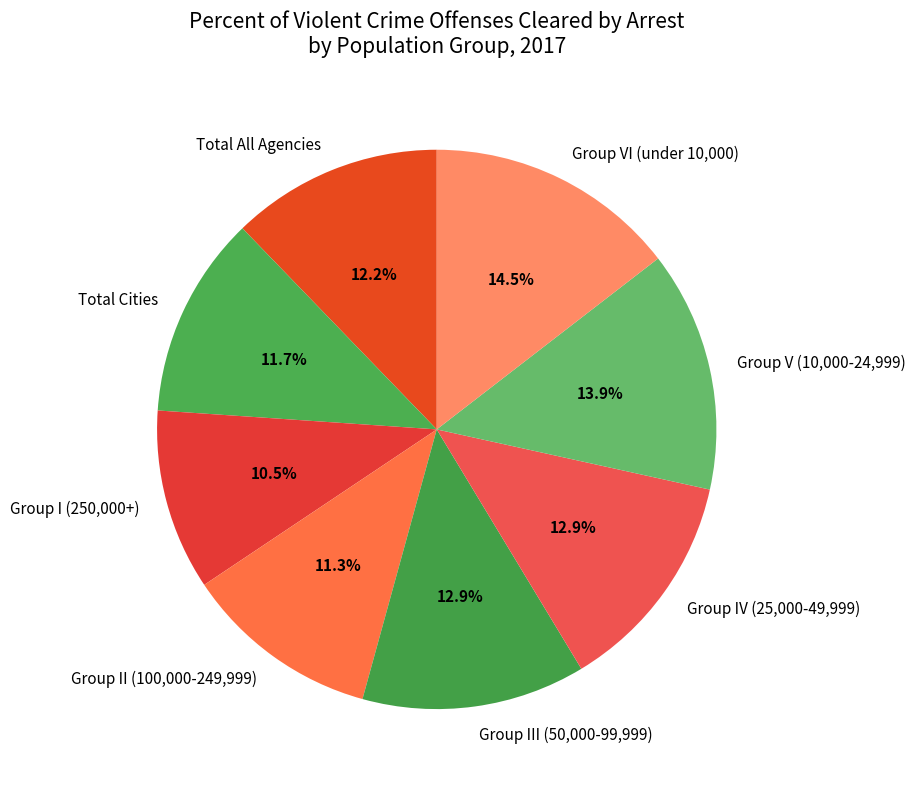

What percentage do Group I (250,000+) and Total All Agencies together represent?

22.7%